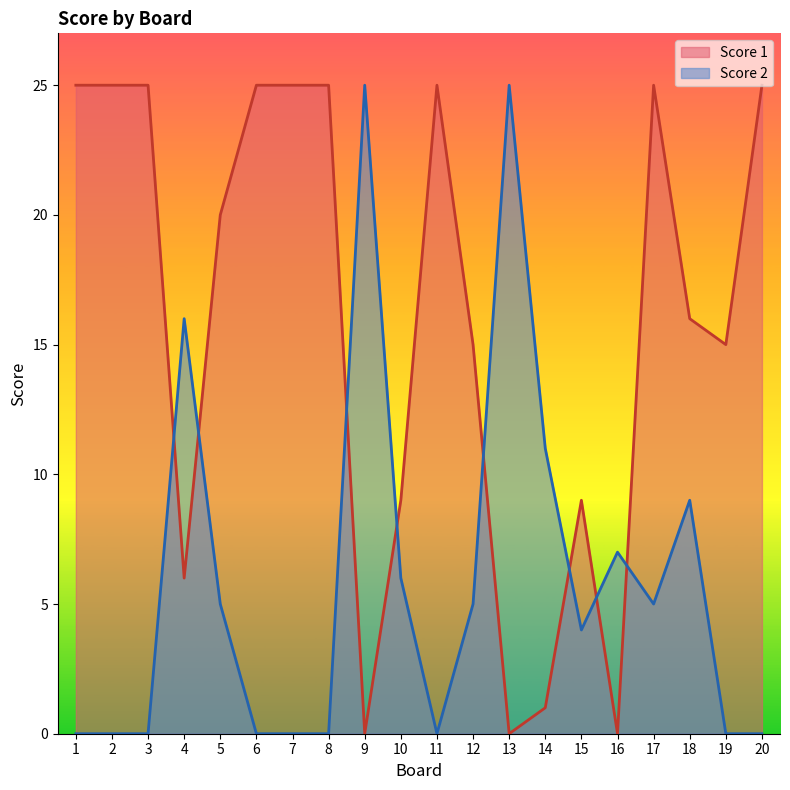

Reading left to right, transcribe all the data shown in this chart.

Score 1: 1=25	2=25	3=25	4=6	5=20	6=25	7=25	8=25	9=0	10=9	11=25	12=15	13=0	14=1	15=9	16=0	17=25	18=16	19=15	20=25
Score 2: 1=0	2=0	3=0	4=16	5=5	6=0	7=0	8=0	9=25	10=6	11=0	12=5	13=25	14=11	15=4	16=7	17=5	18=9	19=0	20=0